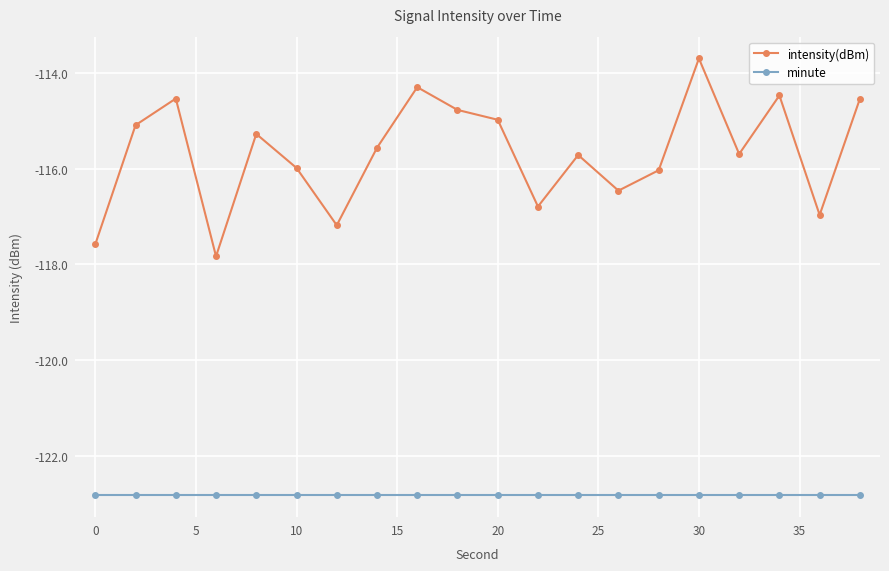

How many categories are shown in the chart?

20